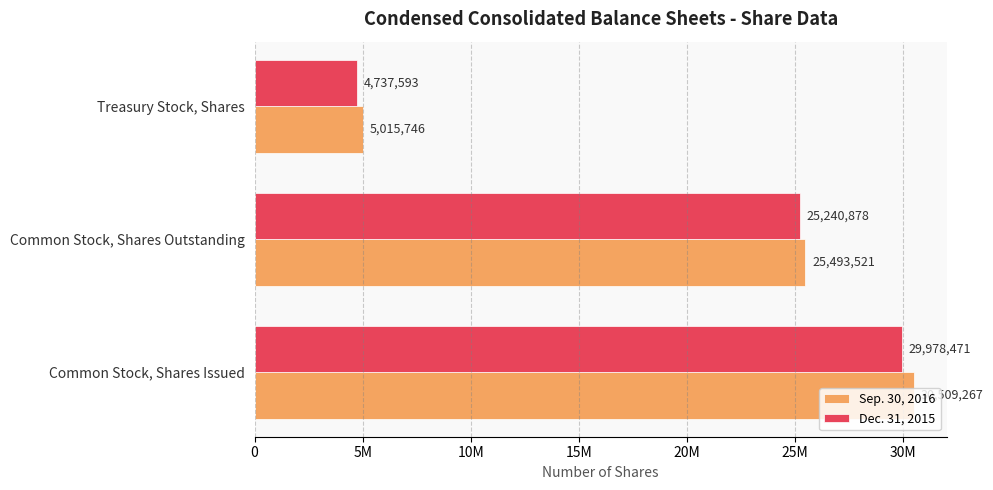

What is the value of the Sep. 30, 2016 bar at the 3rd from the left?

5015746